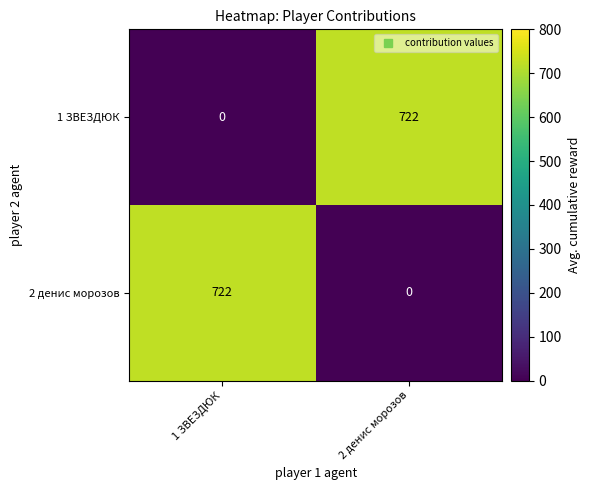

What is the approximate value of 1 ЗВЕЗДЮК at 2 денис морозов?

722